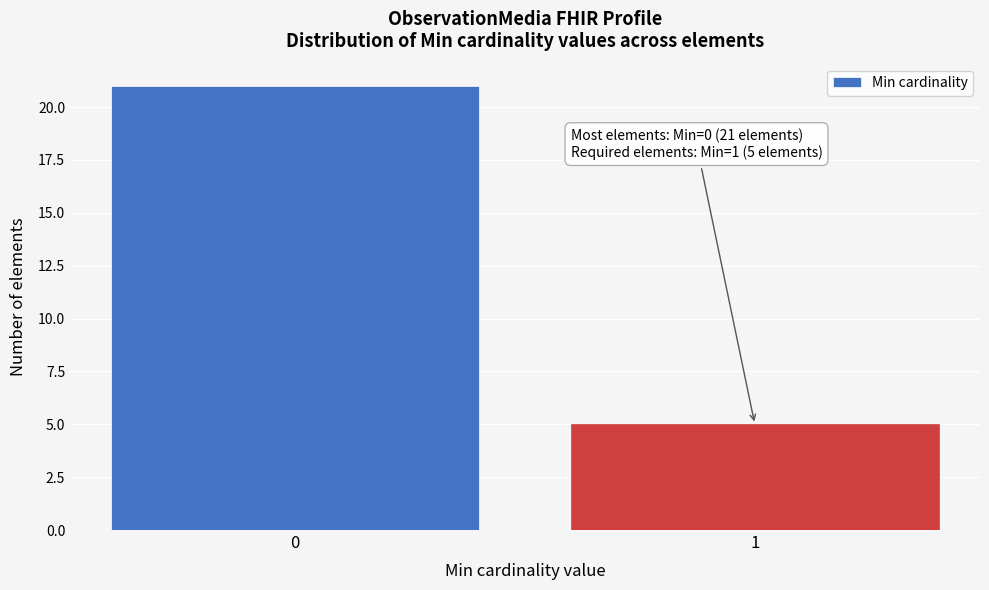

Reading left to right, list all the values displayed in this chart.

21	5